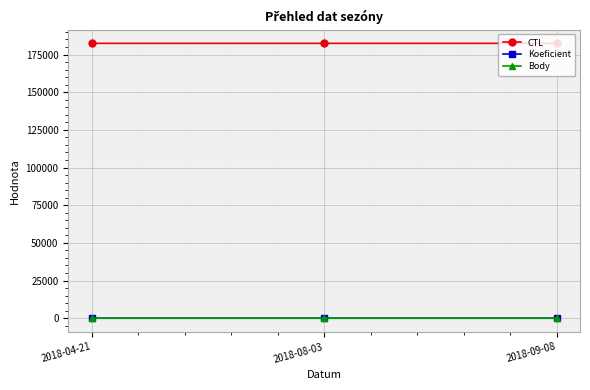

What is the highest value of the CTL series?

182415